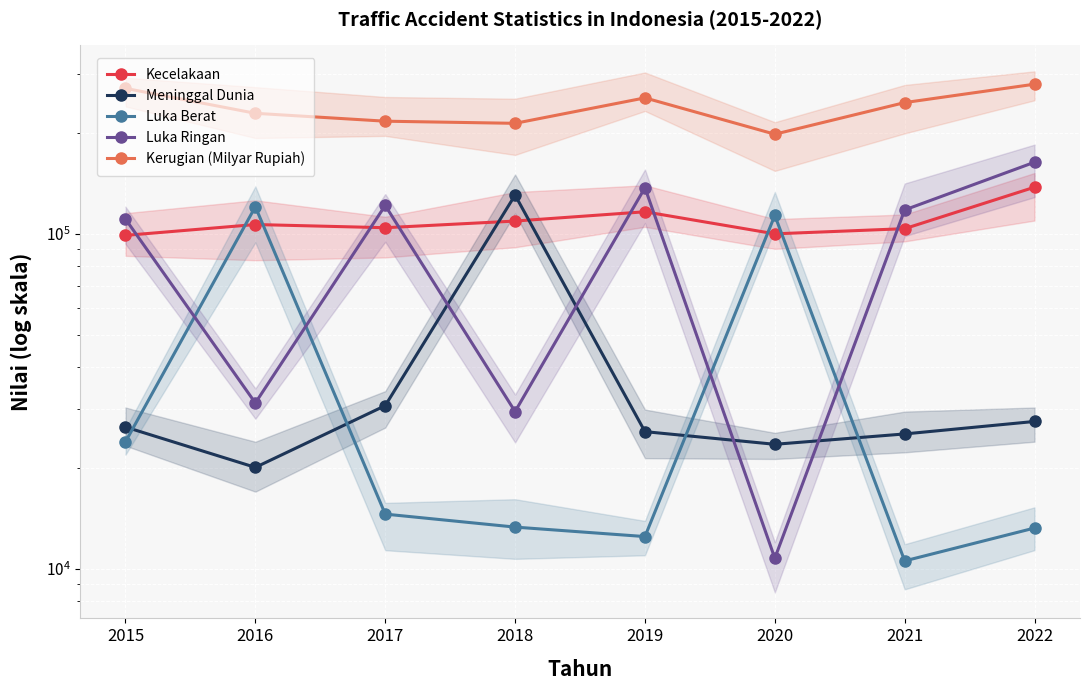

What is the value of the Luka Berat point at the 7th from the left?

10553